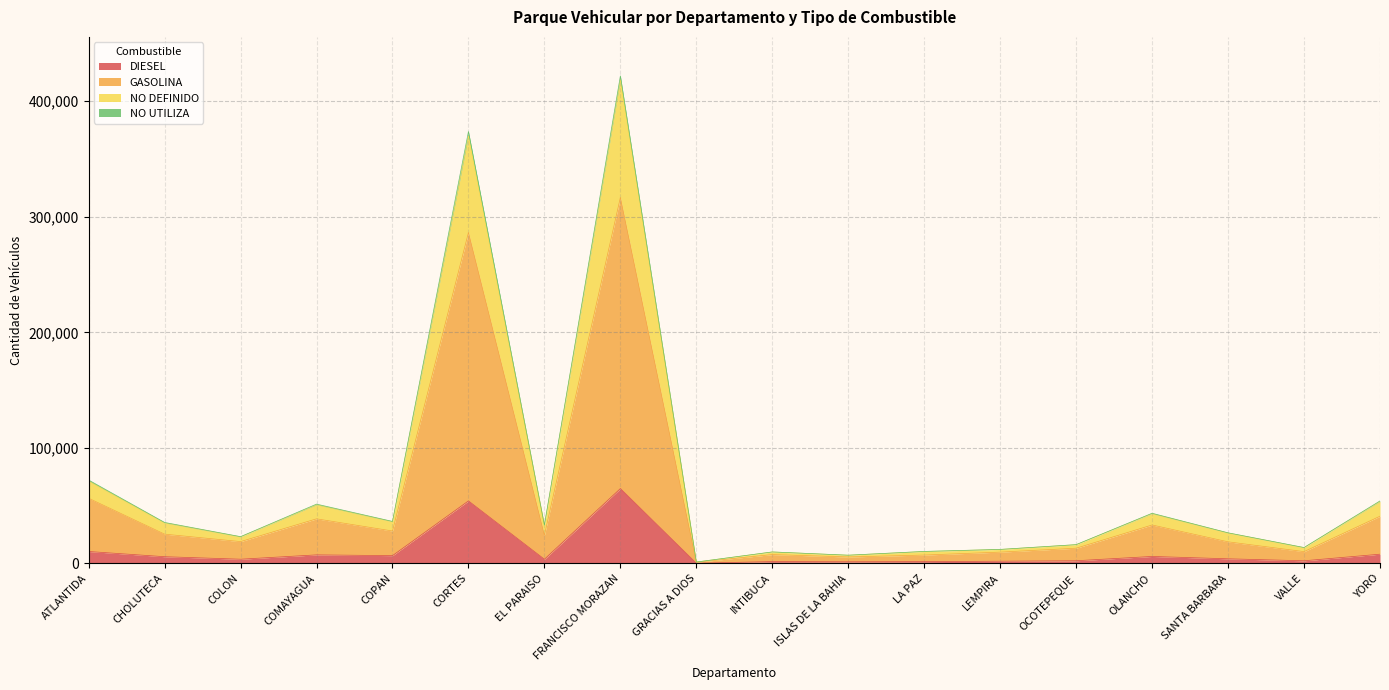

What is the maximum value for DIESEL?

64789